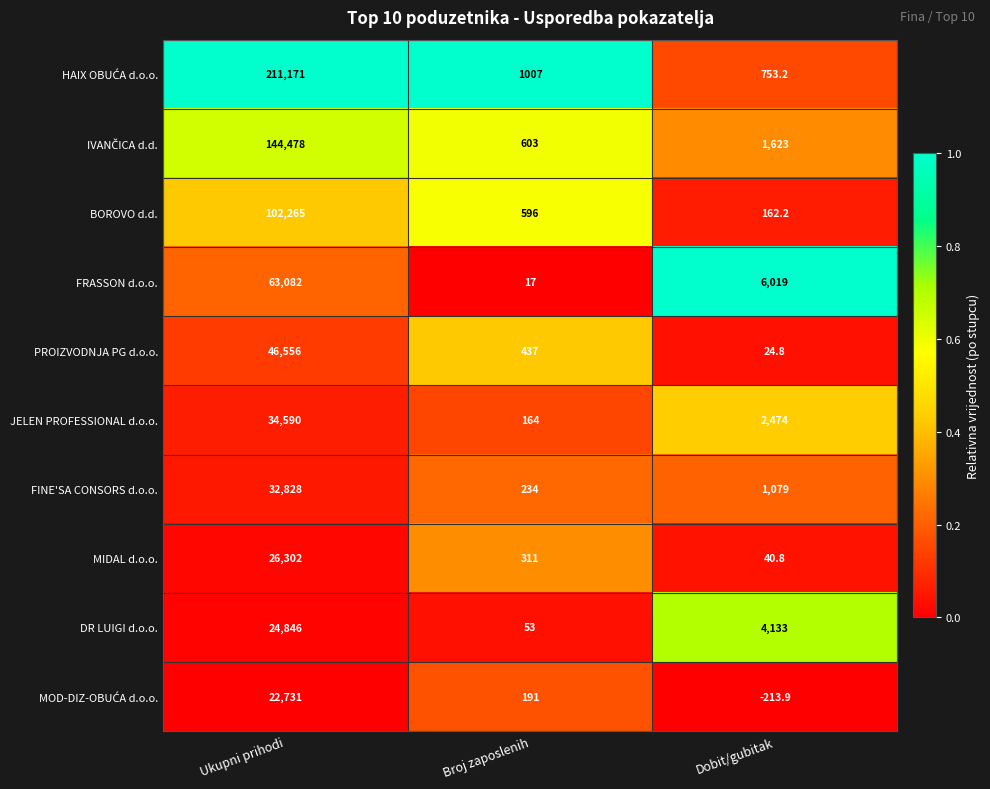

At which category is the sum across all series the highest?

Ukupni prihodi